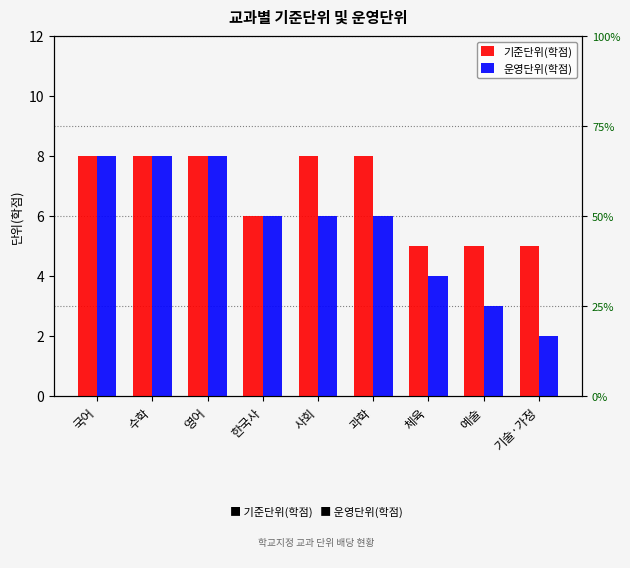

Where does the 운영단위(학점) series first go above 6?

국어